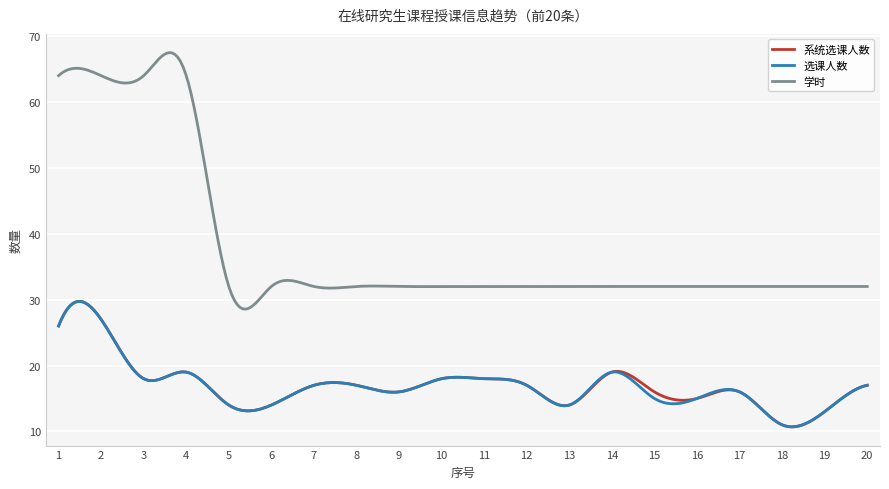

What is the minimum value for 选课人数?

10.7